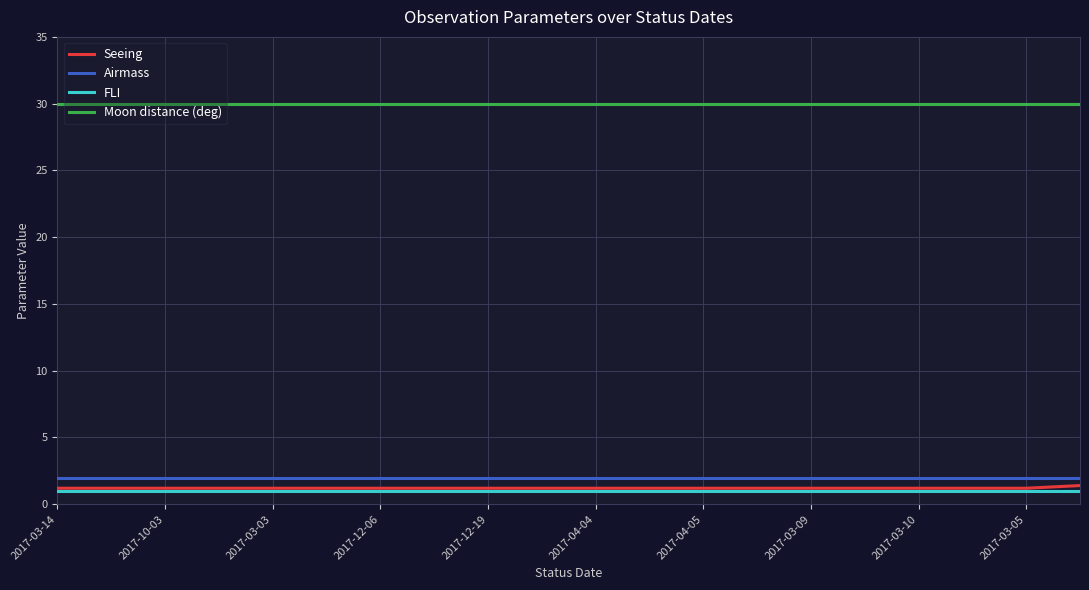

Which series has the largest total across all categories?

Moon distance (deg)